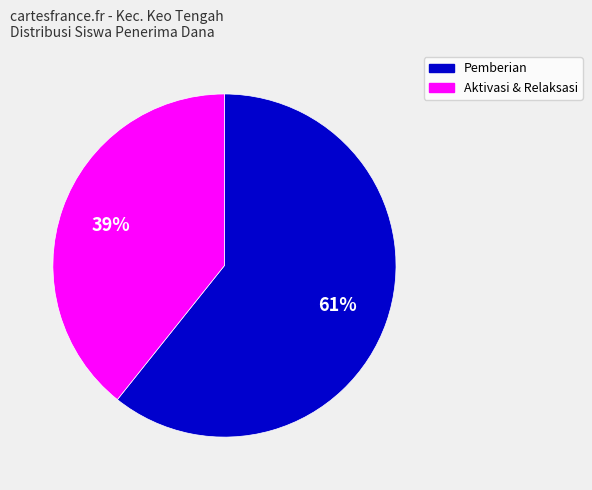

Is there any slice that represents more than half of the pie?

Yes